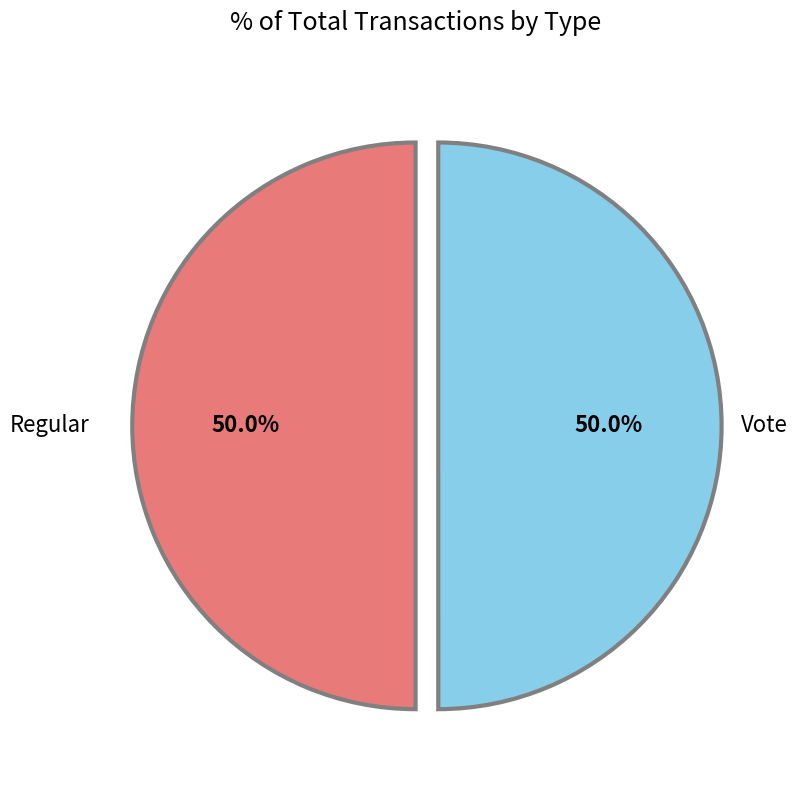

What is the ratio of the value at Regular to the value at Vote?

1.0